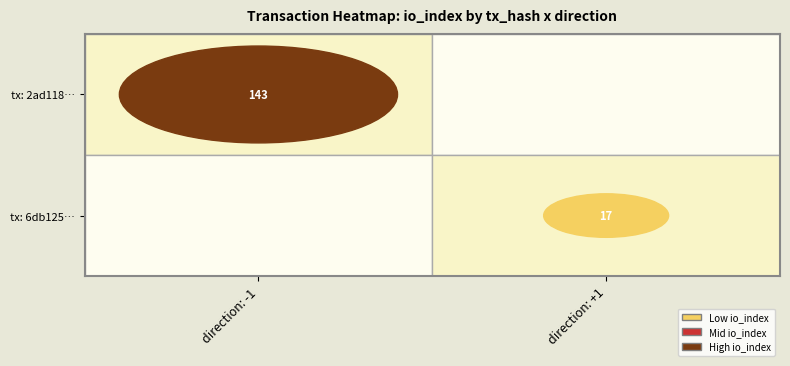

What is the average value of the 2ad118e32d30be129904e0742bff4dff8009f85 series?

71